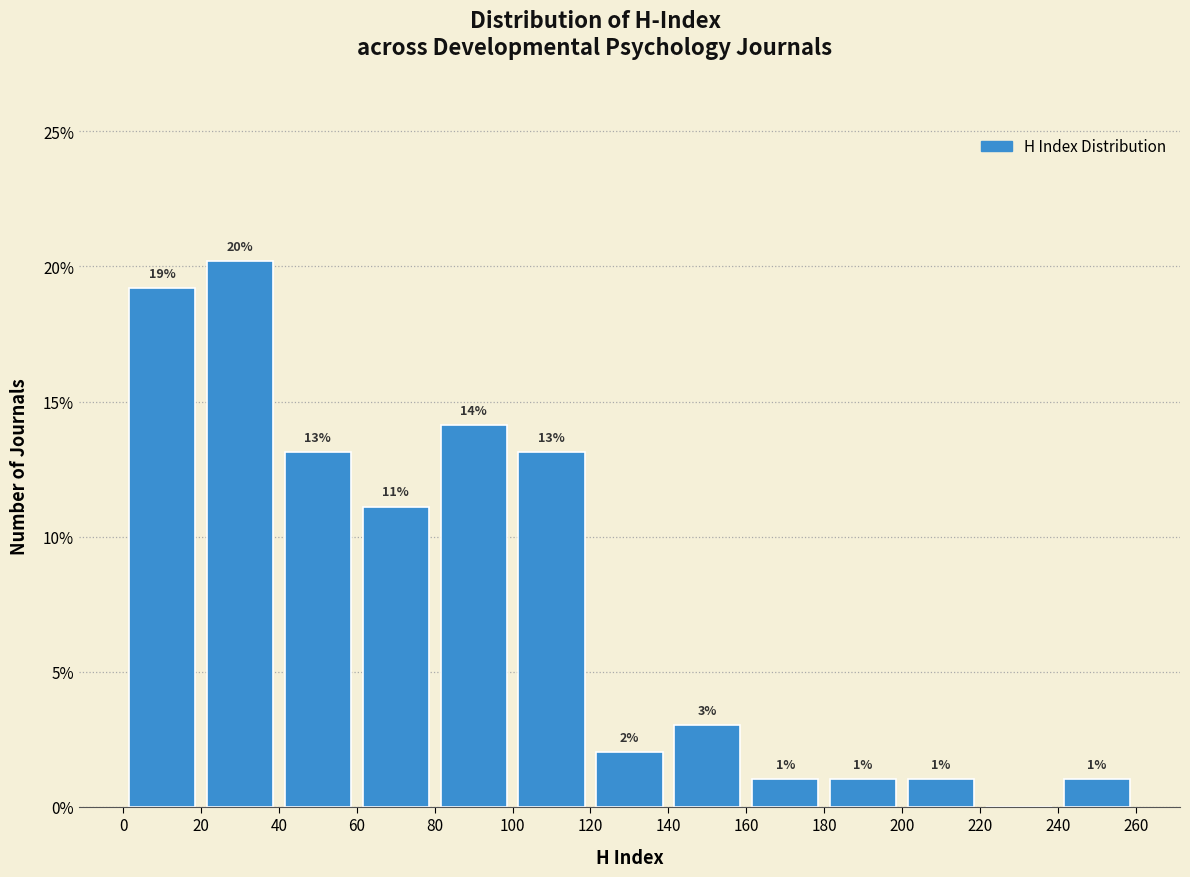

Which range on the x-axis has the tallest bar?

20 to 40